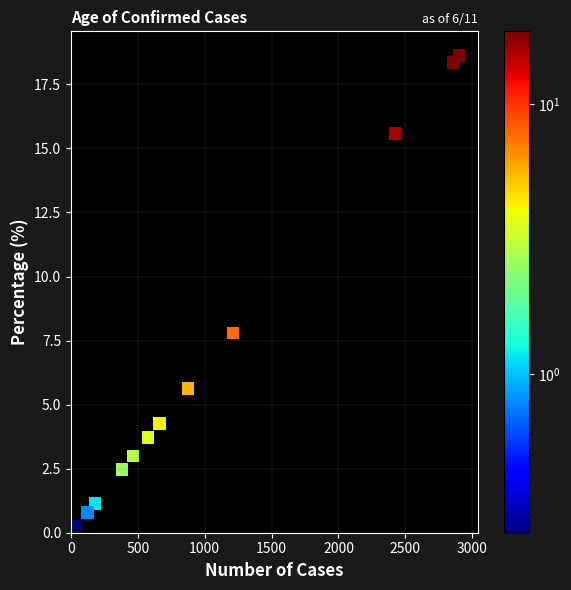

What Y value in the scatter plot is closest to 9?

7.8